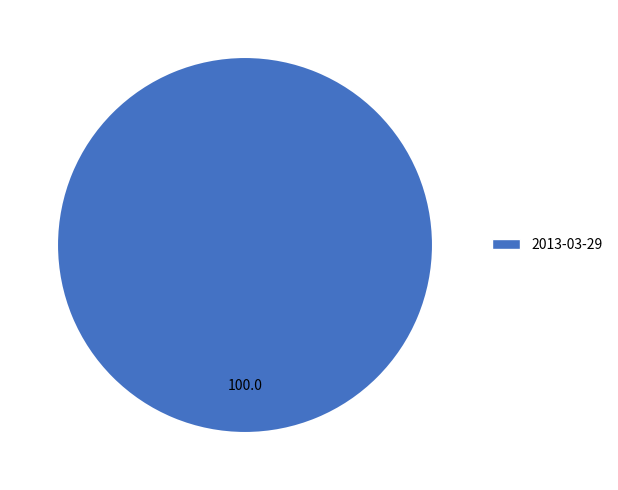

Rank the categories by value from lowest to highest.

2013-03-29